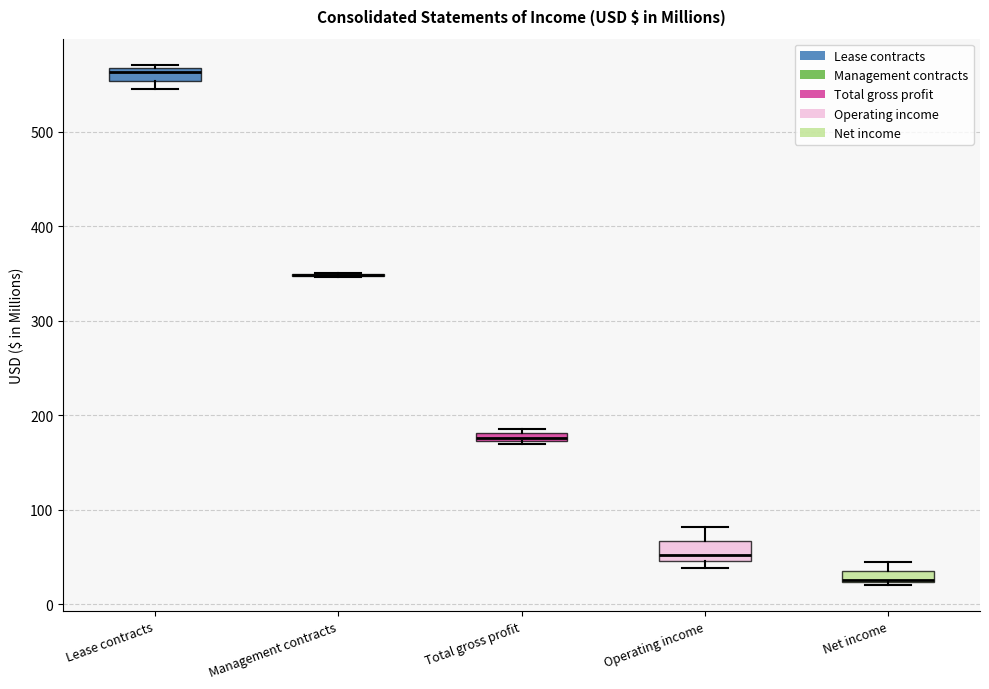

Where is the lower edge of the box for Lease contracts on the y-axis? The values are not printed on the chart, so give them approximately, as read against the axis.

550